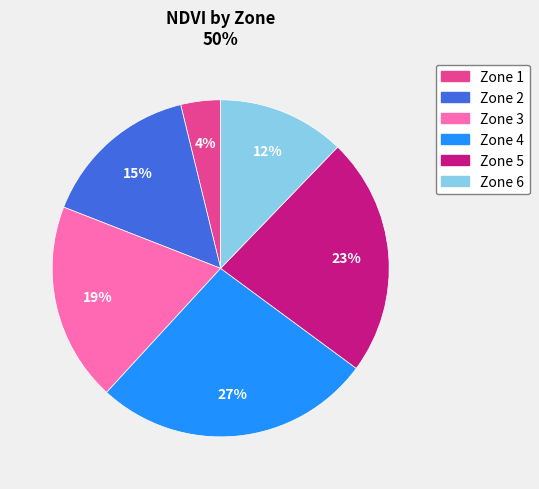

How many slices are in this pie chart?

6